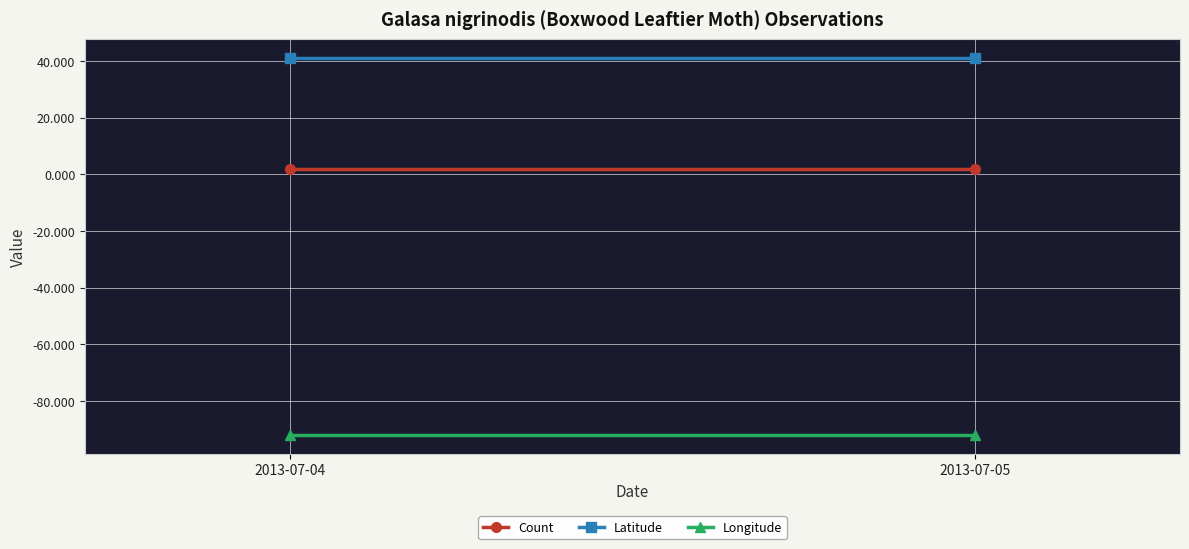

The Count series shows 2.8 at 2013-07-04. True or false?

False